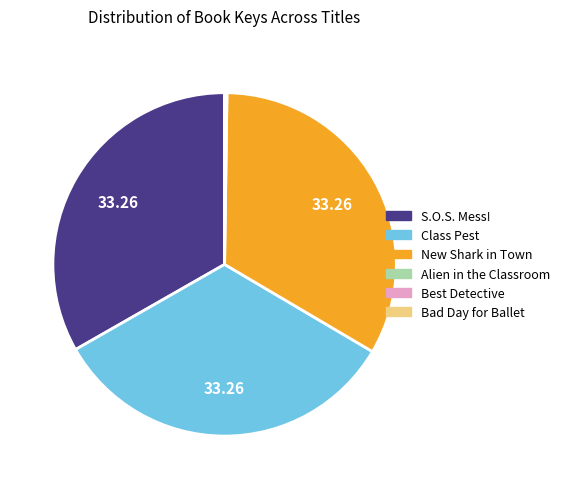

Is it true that Class Pest is 45% of the pie?

False